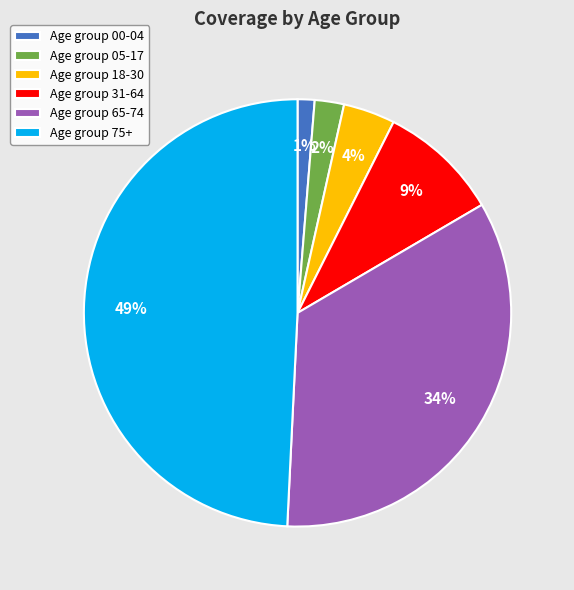

To the nearest percent, what is the difference between the largest and smallest slice percentages?

48%